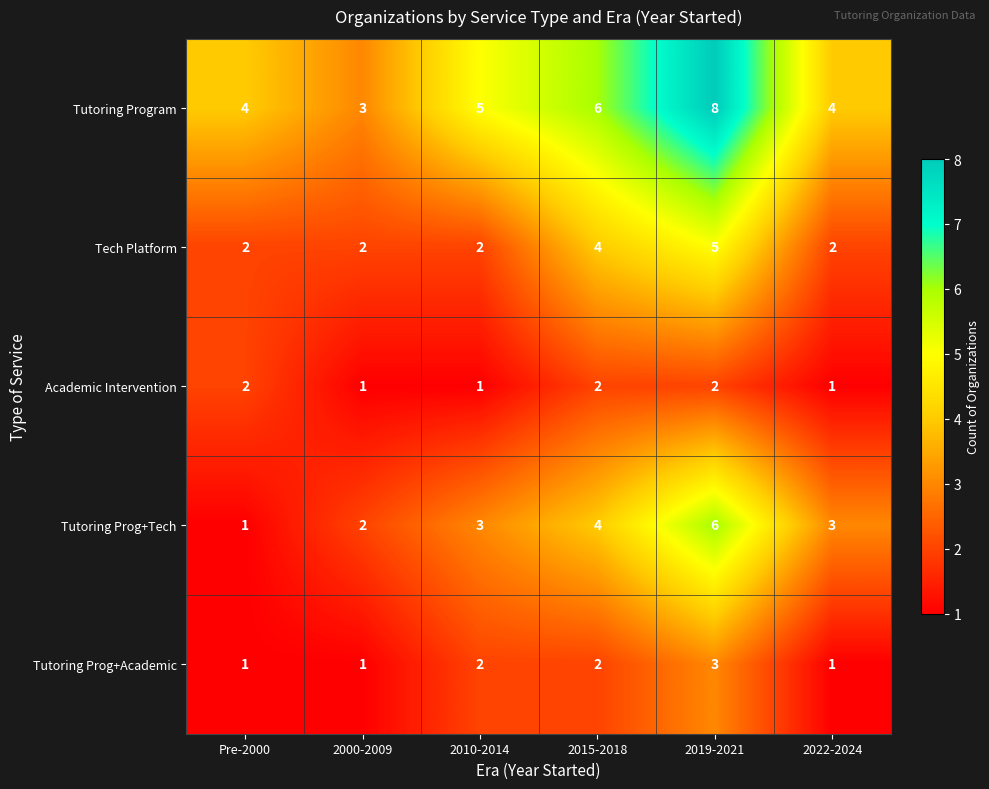

How many series are shown in this chart?

5